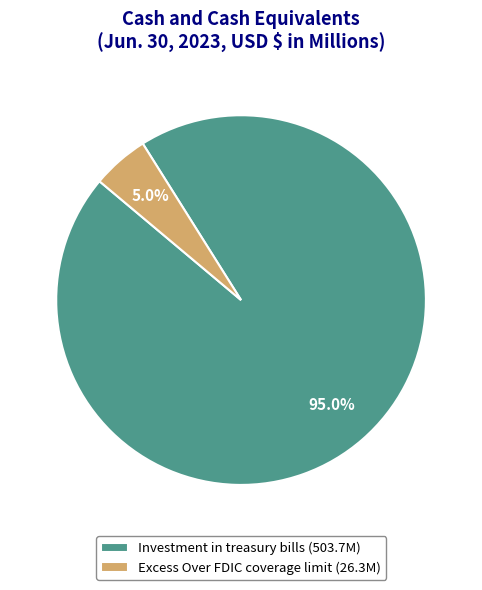

Rank the categories by value from highest to lowest.

Investment in treasury bills, Excess Over FDIC coverage limit